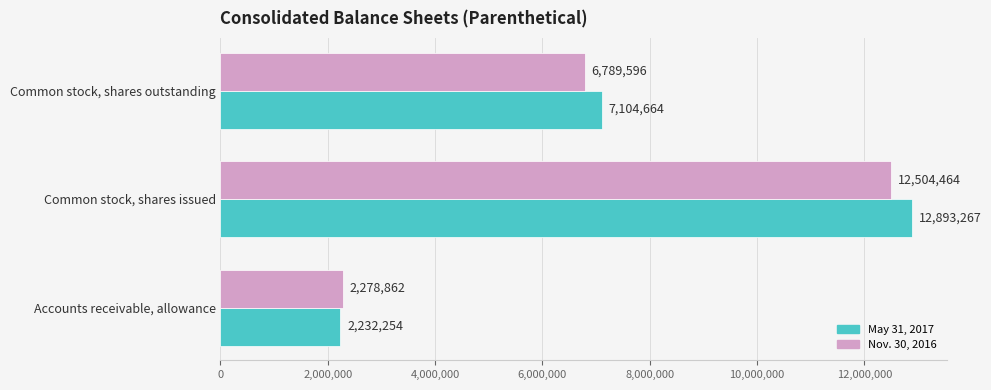

List the series in order of their overall mean, highest first.

May 31, 2017, Nov. 30, 2016